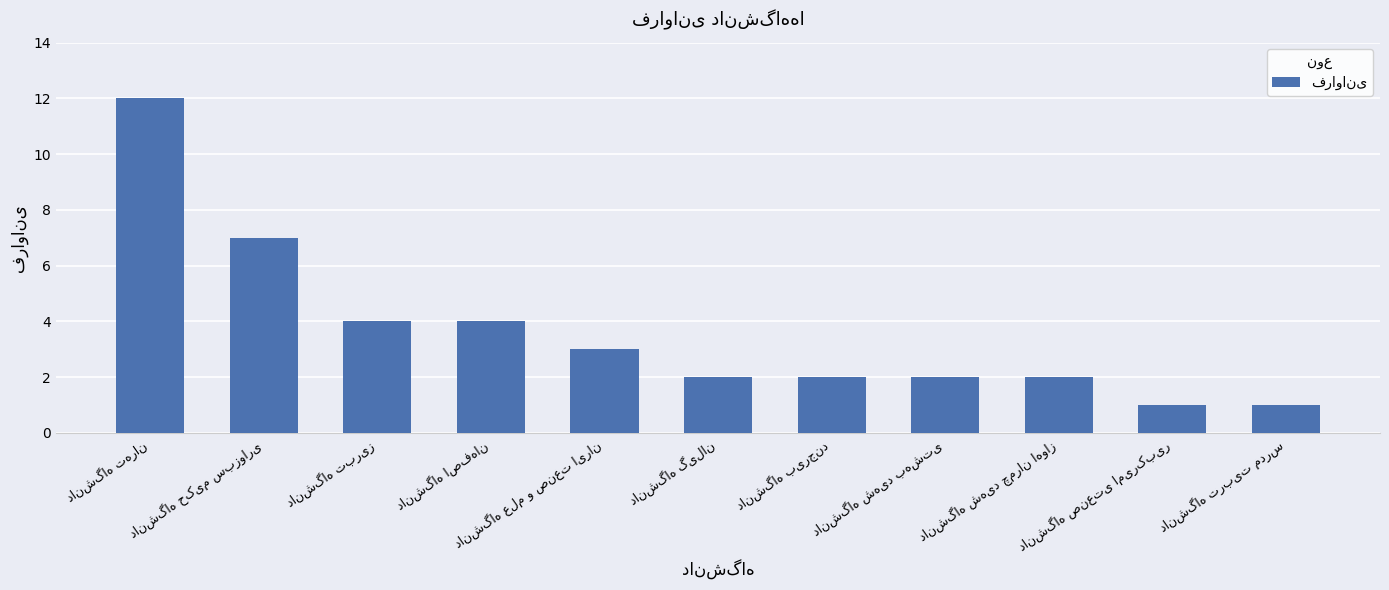

What is the greatest value displayed?

12